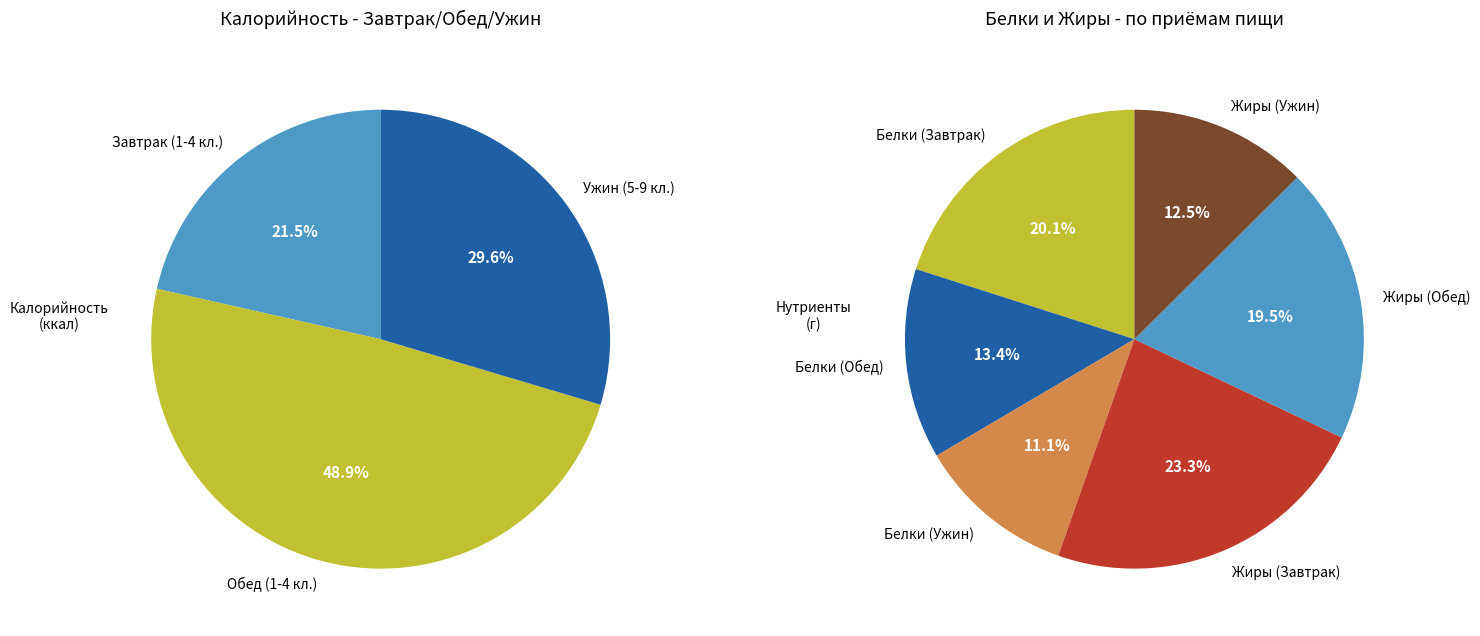

To the nearest percent, what portion does Ужин (5-9 кл.) represent?

30%